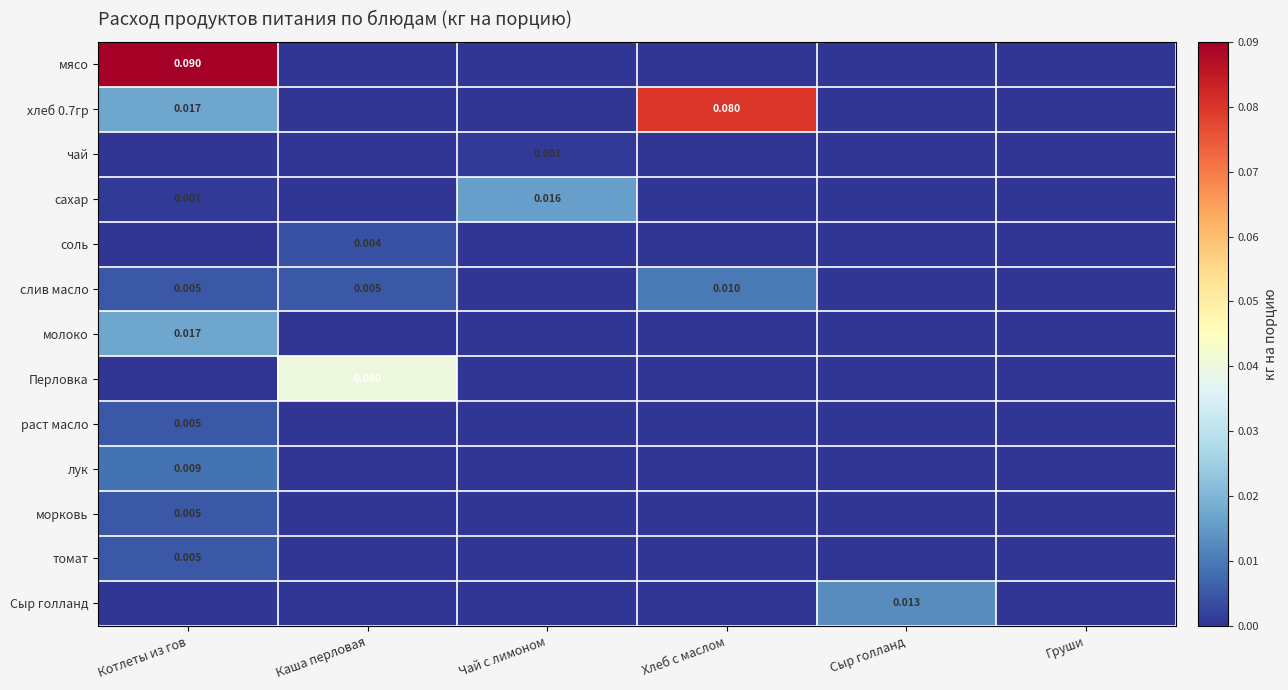

The value of соль at Груши is 0.0. True or false?

True